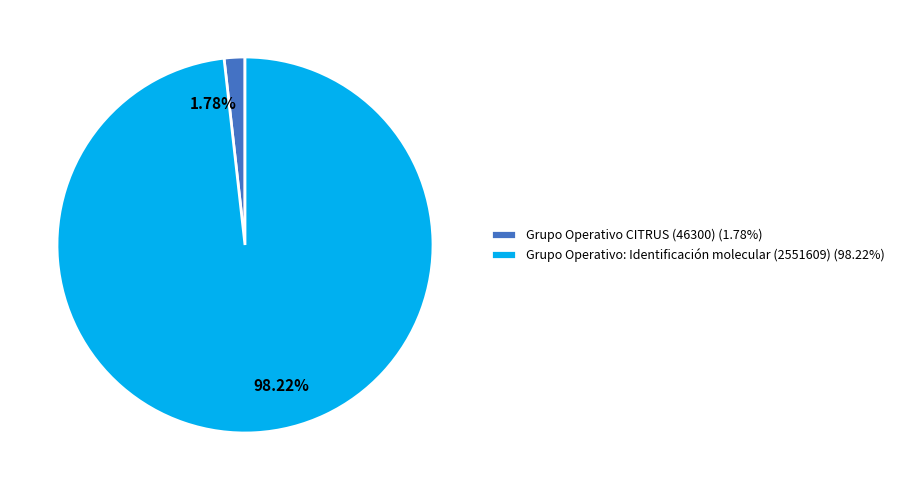

Which has a higher value, Grupo Operativo: Identificación molecular (2551609) or Grupo Operativo CITRUS (46300)?

Grupo Operativo: Identificación molecular (2551609)